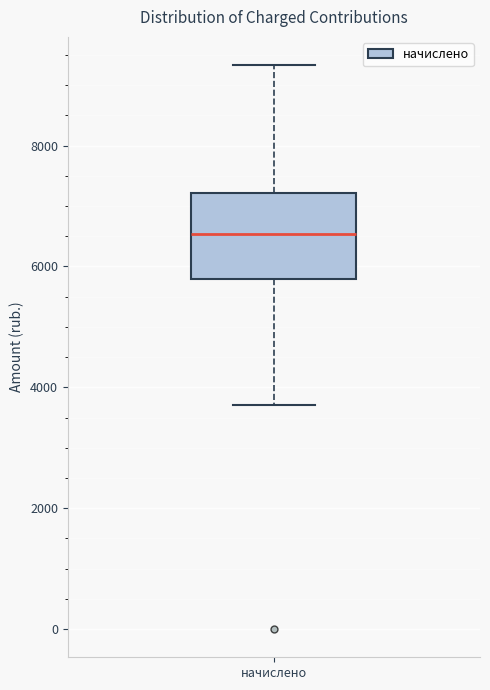

Read this box plot against the y-axis: the position of the median line, the range covered by the box, and the ends of both whiskers. The values are not printed on the chart, so give them approximately, as read against the axis.

median 6600, box 5800 to 7200, whiskers 3800 to 9400